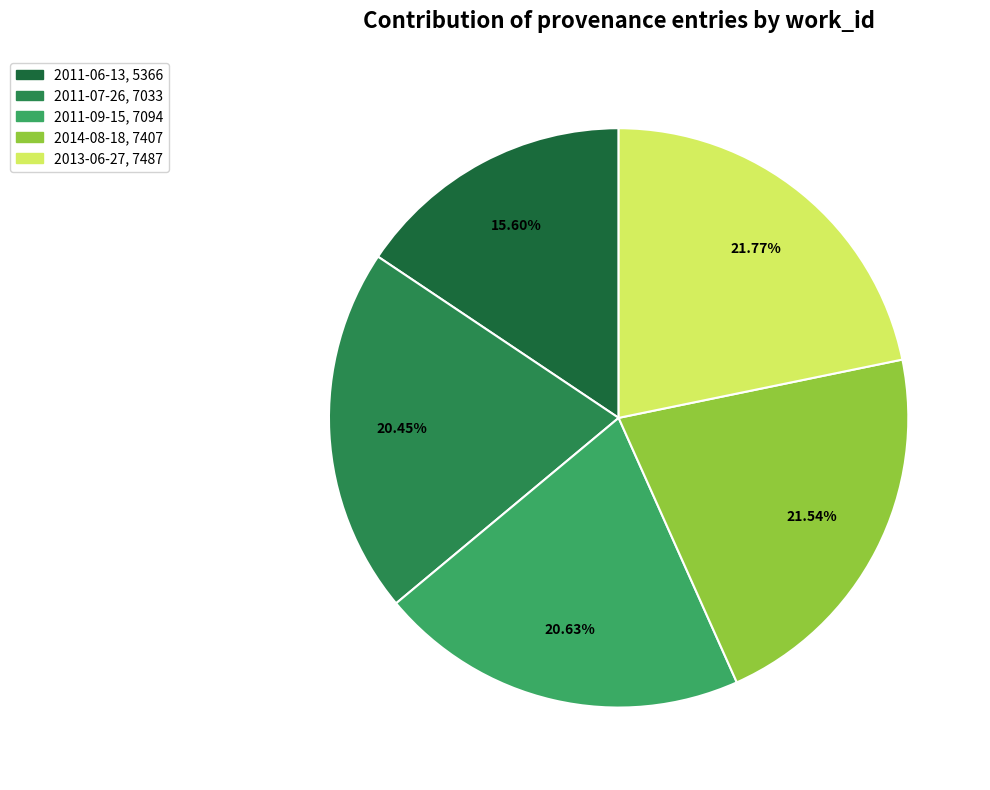

Is it true that 2011-09-15 is 15% of the pie?

False